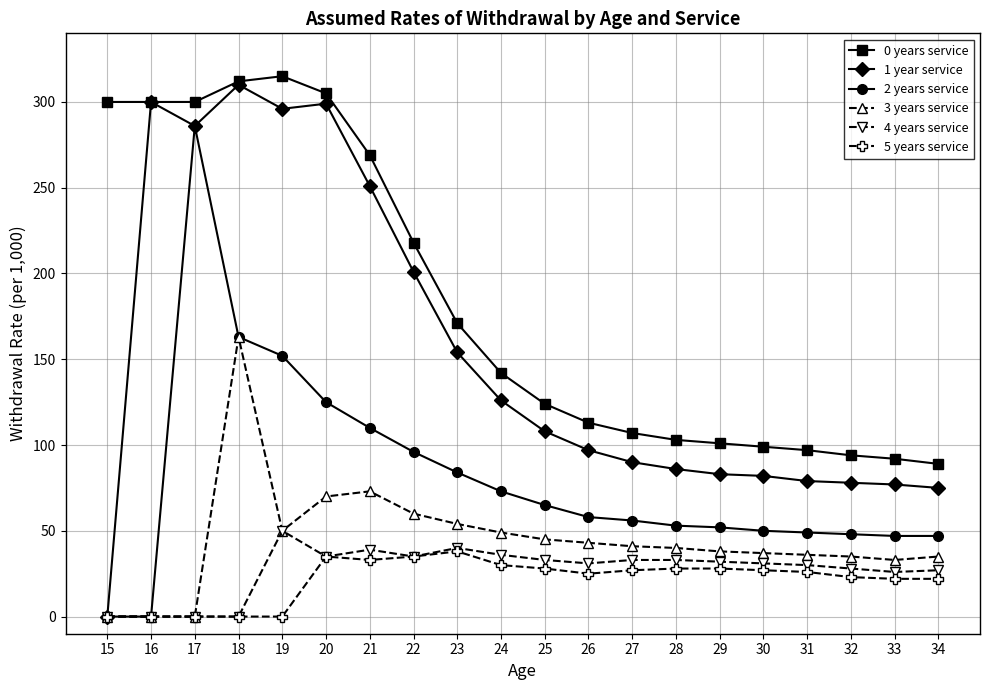

What is the difference between the second highest and minimum values in the 2 years service series?

163